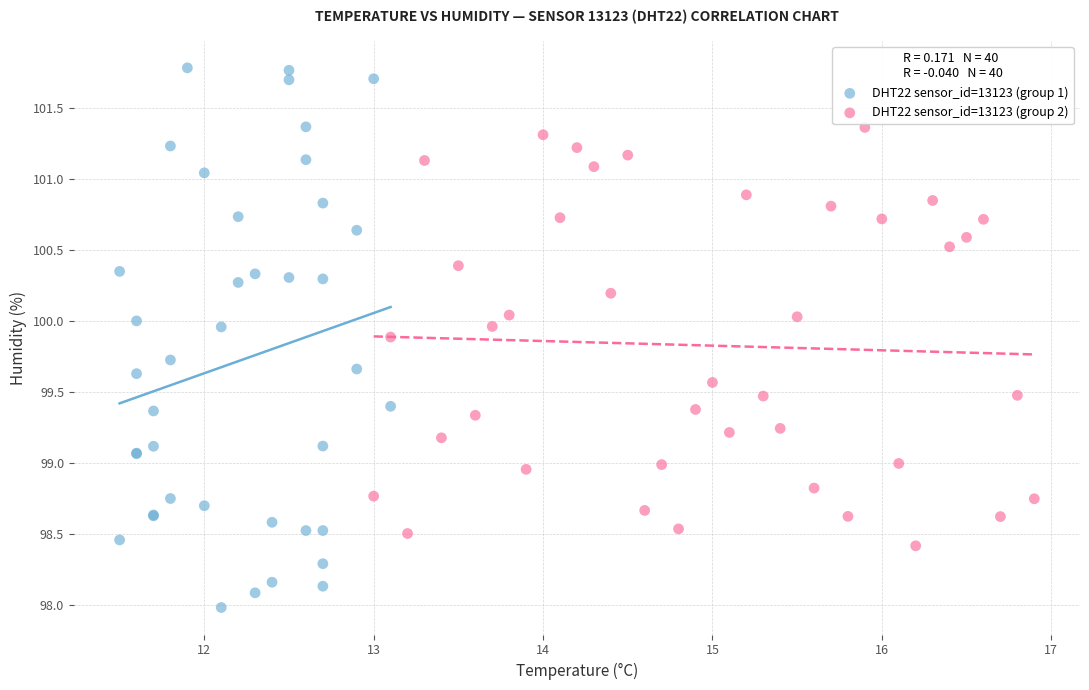

Which series contains the highest Y value?

DHT22 sensor_id=13123 (group 1)